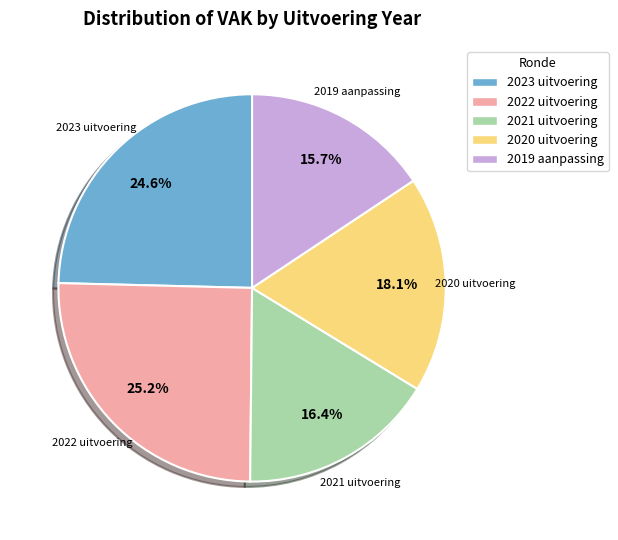

How many slices are in this pie chart?

5